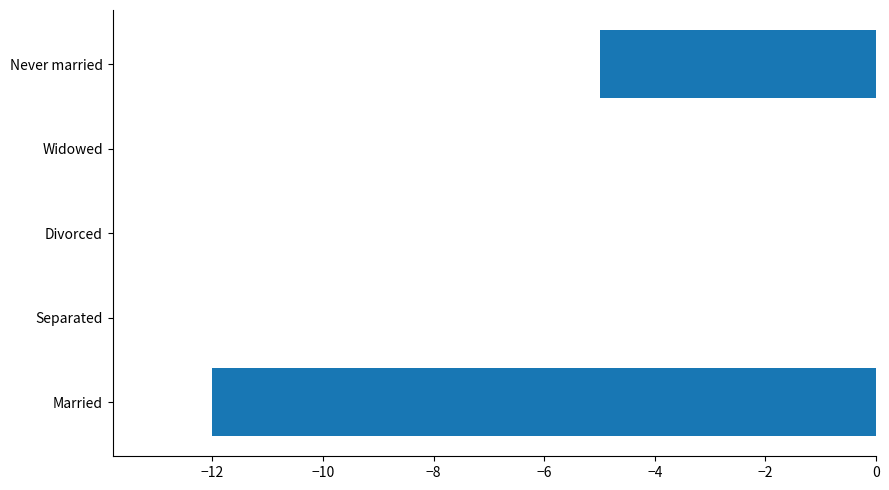

Reading bottom to top, what are all the values shown in this chart?

Married=-12	Separated=0	Divorced=0	Widowed=0	Never married=-5